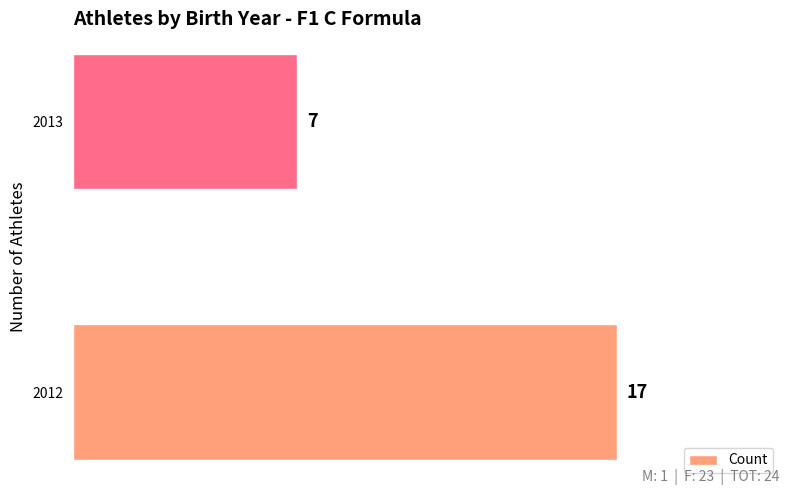

What is the sum of all values?

24